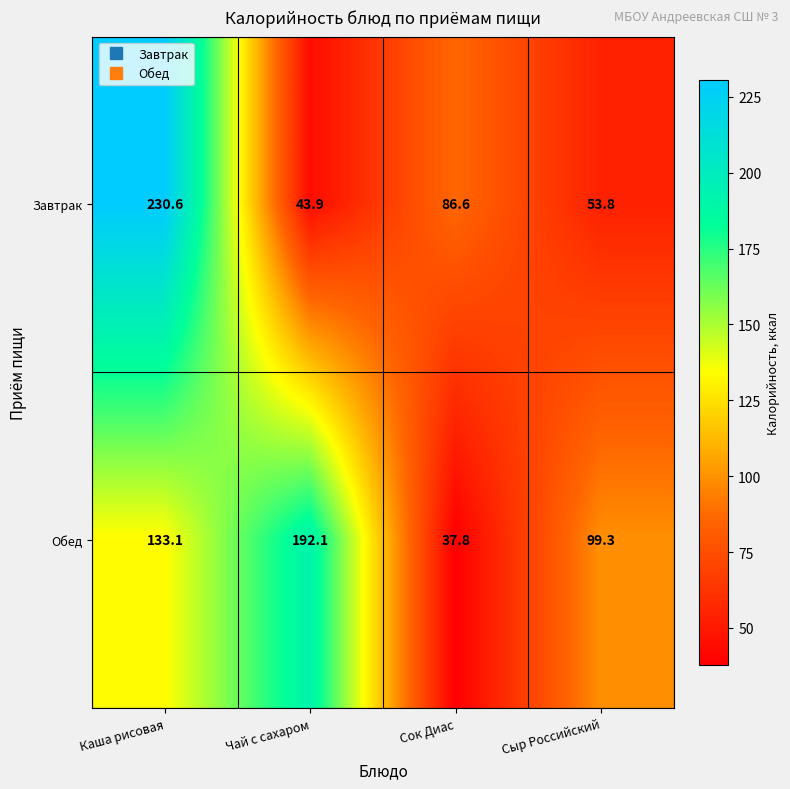

How many categories are shown in the chart?

4